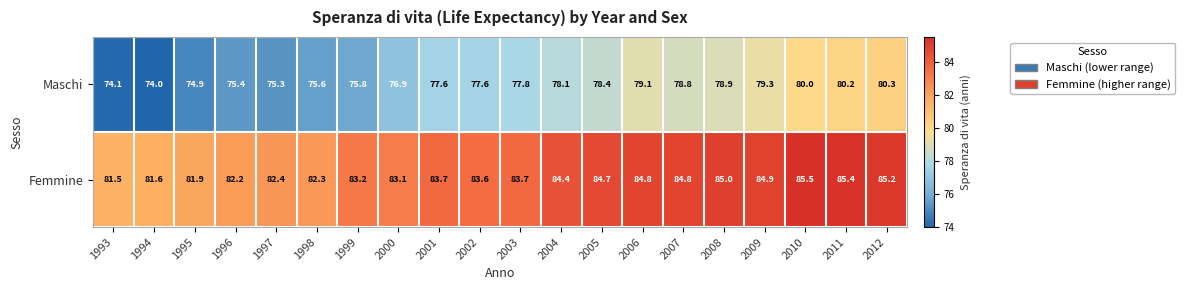

What is the sum of the Maschi values at 2012 and 1995?

155.2